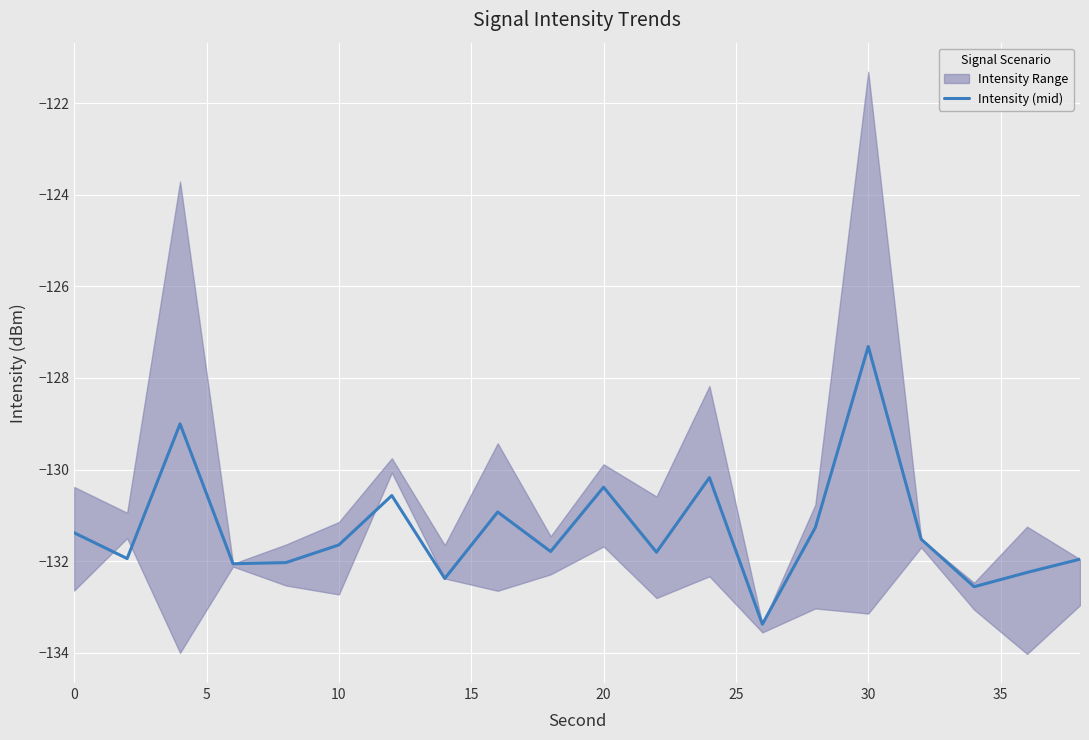

The Intensity (mid) series shows -178.9 at 30. True or false?

False